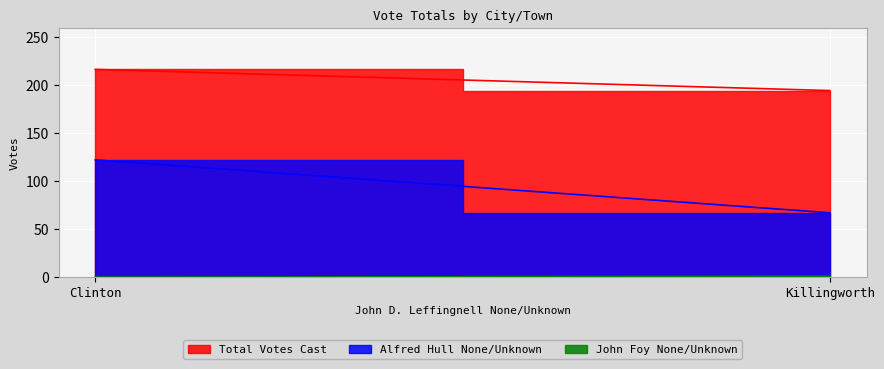

Is the value of Alfred Hull None/Unknown at Killingworth greater than the value of Total Votes Cast at Clinton?

No